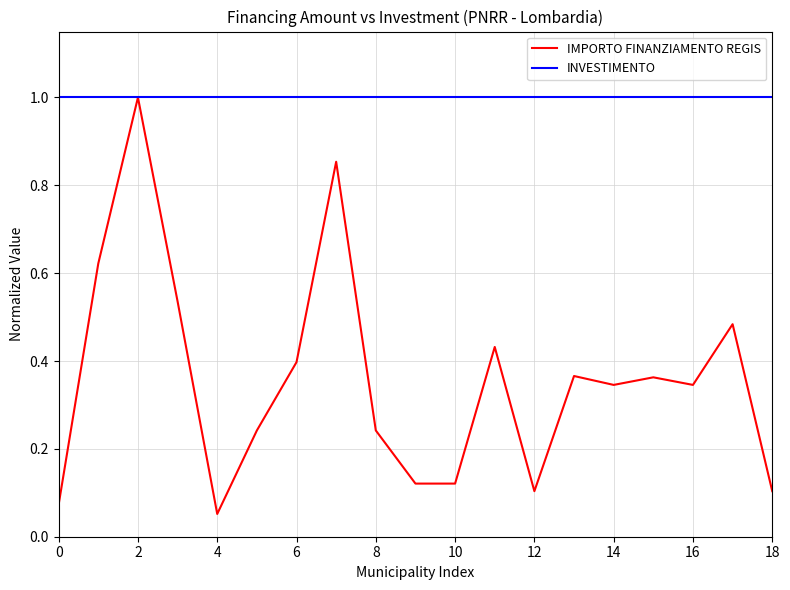

Rank the series by their average value, from highest to lowest.

INVESTIMENTO, IMPORTO FINANZIAMENTO REGIS